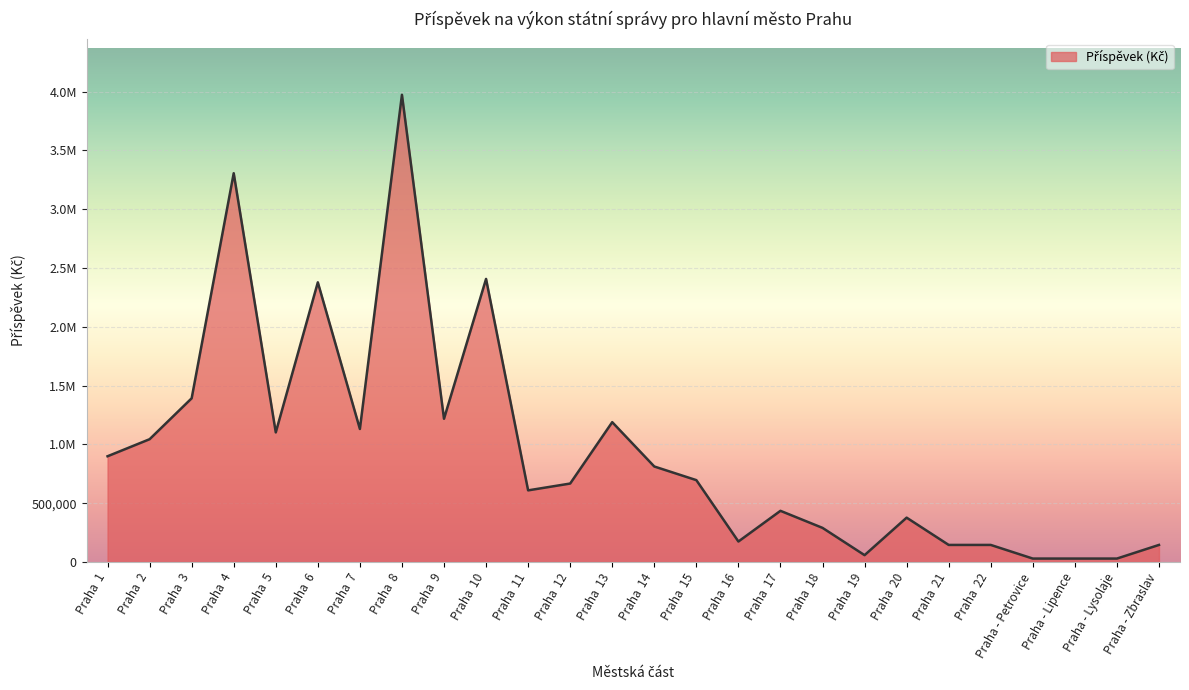

Does the chart have visible grid lines?

Yes